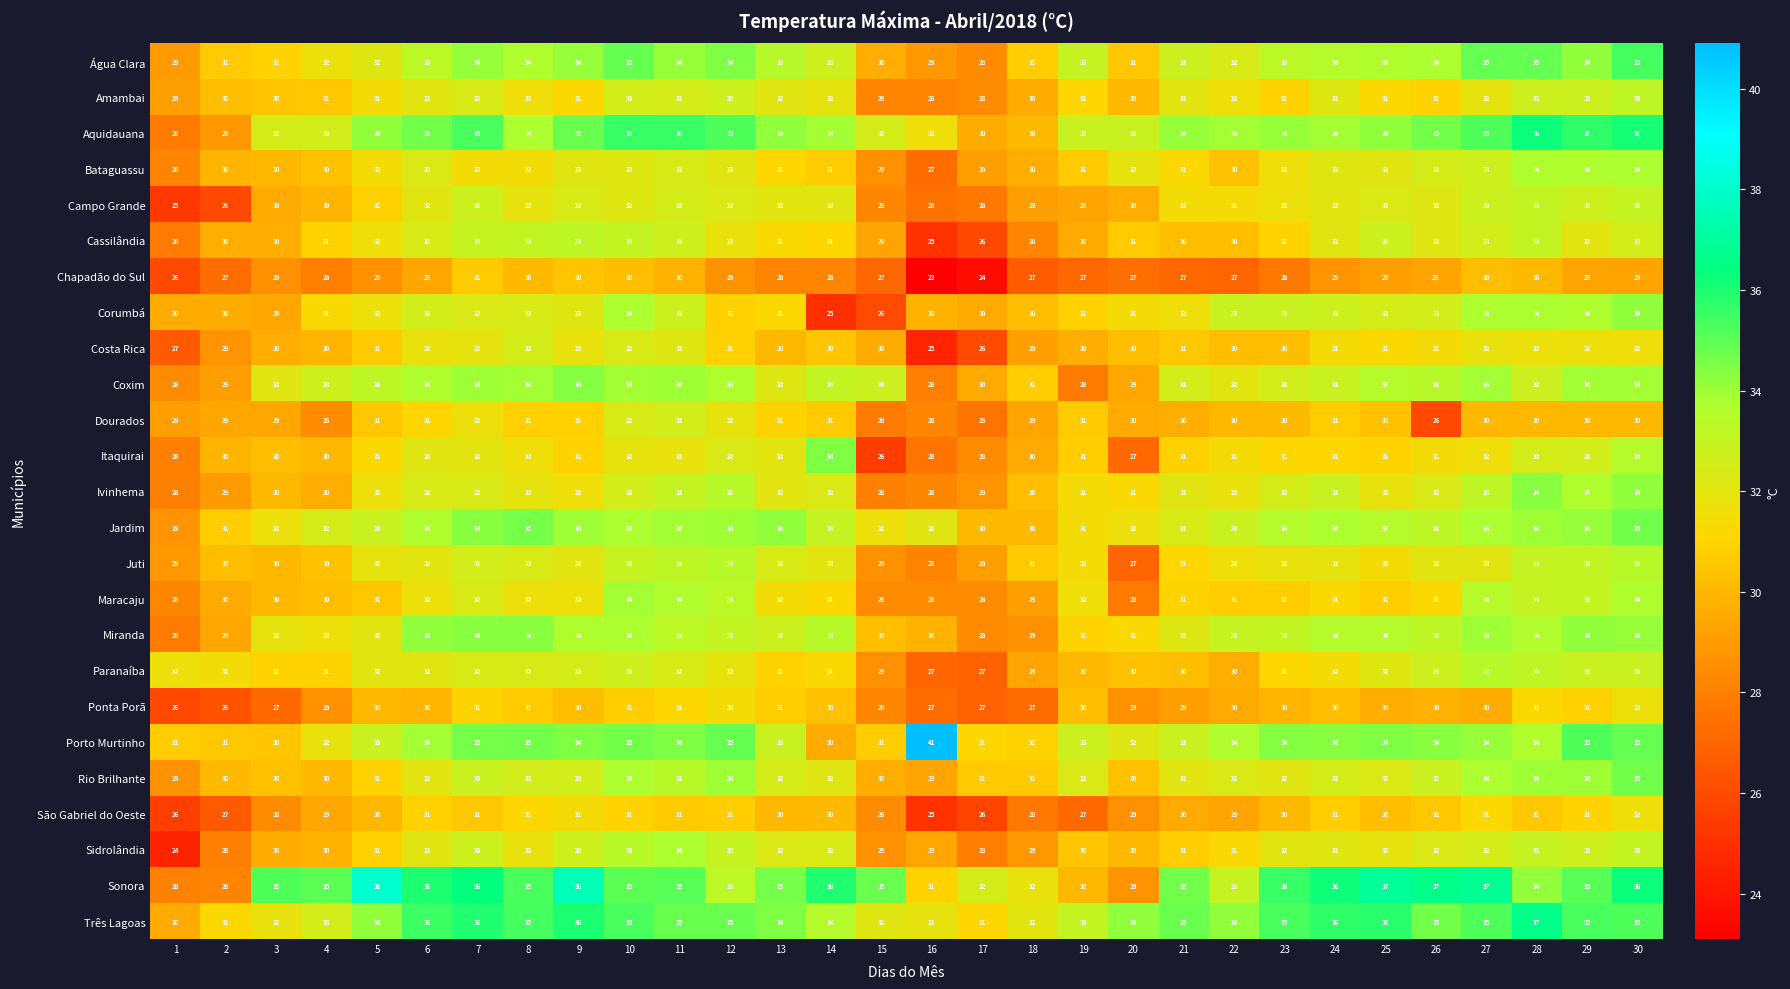

Which series has the largest range (max minus min)?

Porto Murtinho